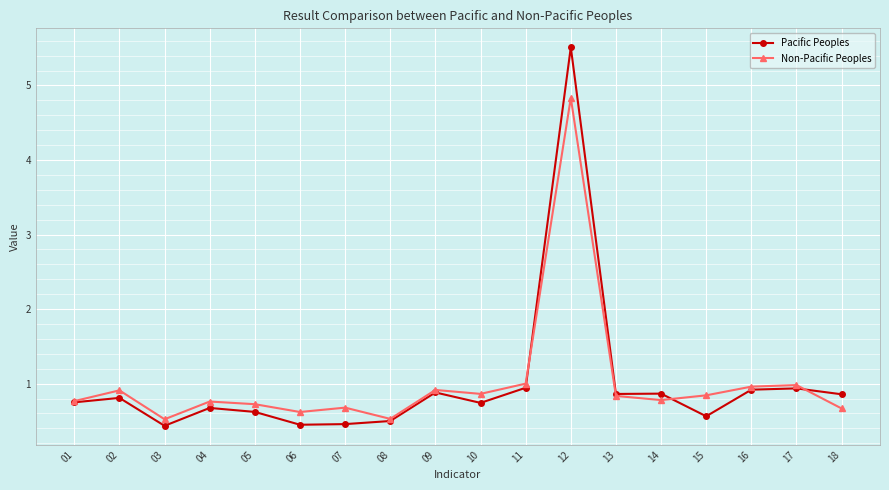

List the series in order of their peak value, highest first.

Pacific Peoples, Non-Pacific Peoples